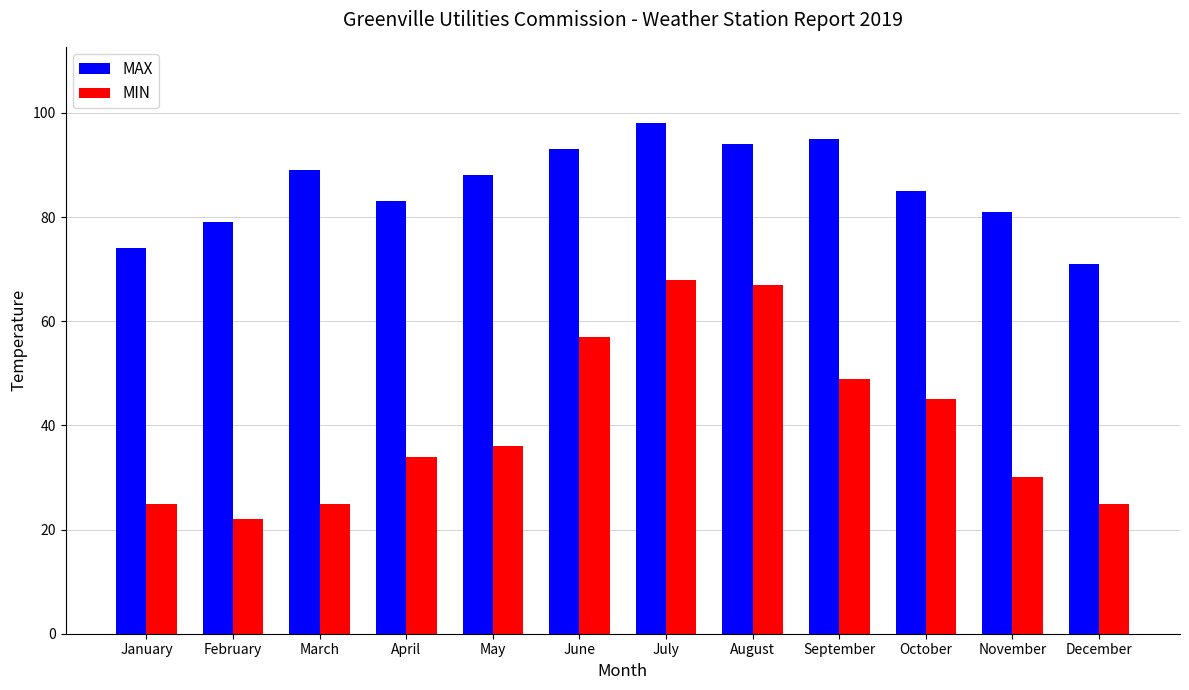

What is the smallest value displayed?

22